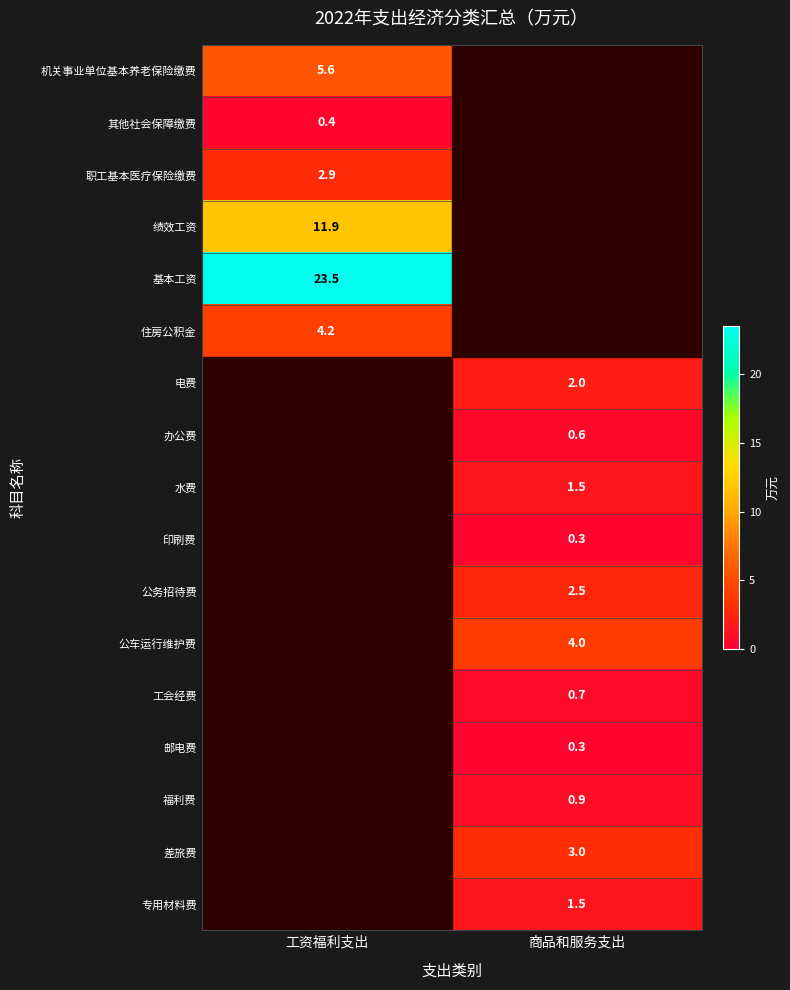

True or false: 电费 has a value of 2.7 at 商品和服务支出.

False